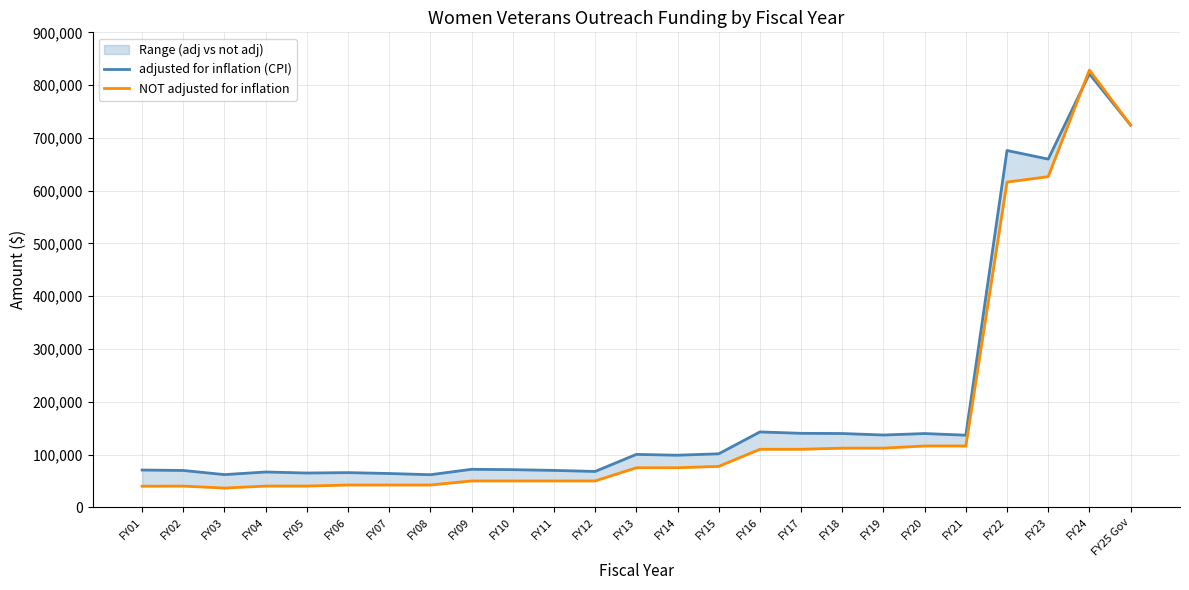

What are all the series names shown in the legend?

adjusted for inflation (CPI), NOT adjusted for inflation